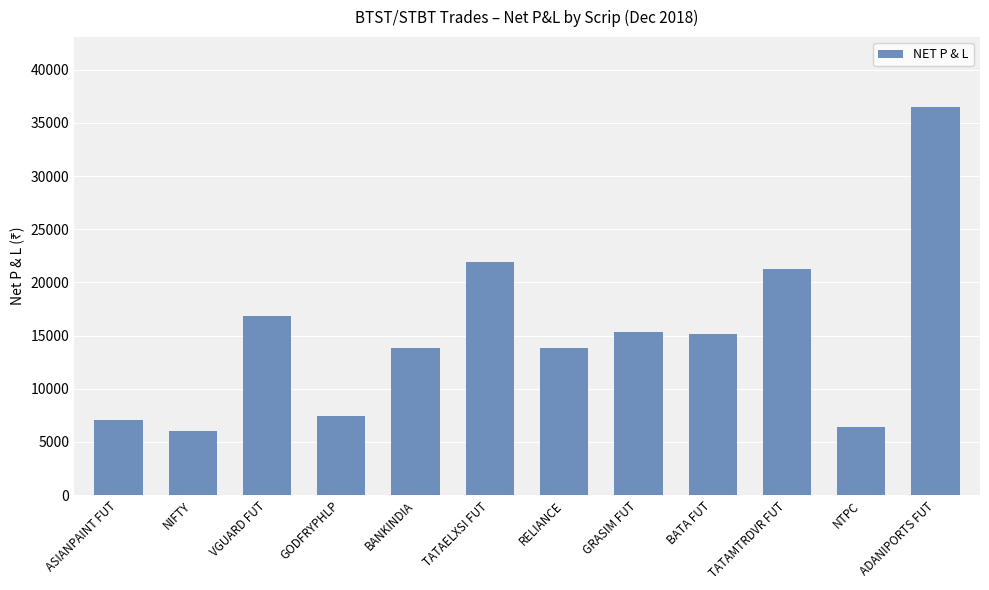

Which has a higher value, ASIANPAINT FUT or BATA FUT?

BATA FUT